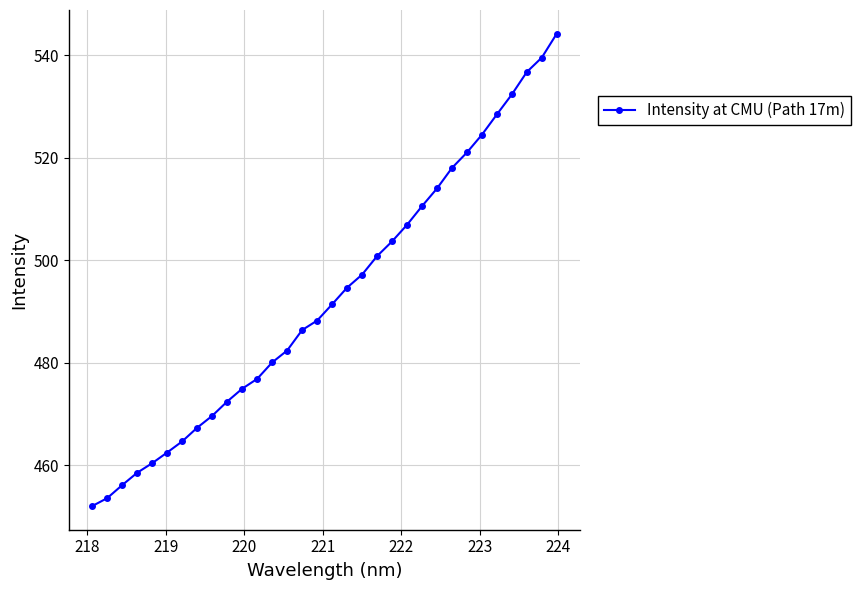

What is the sum of all values?

15770.7